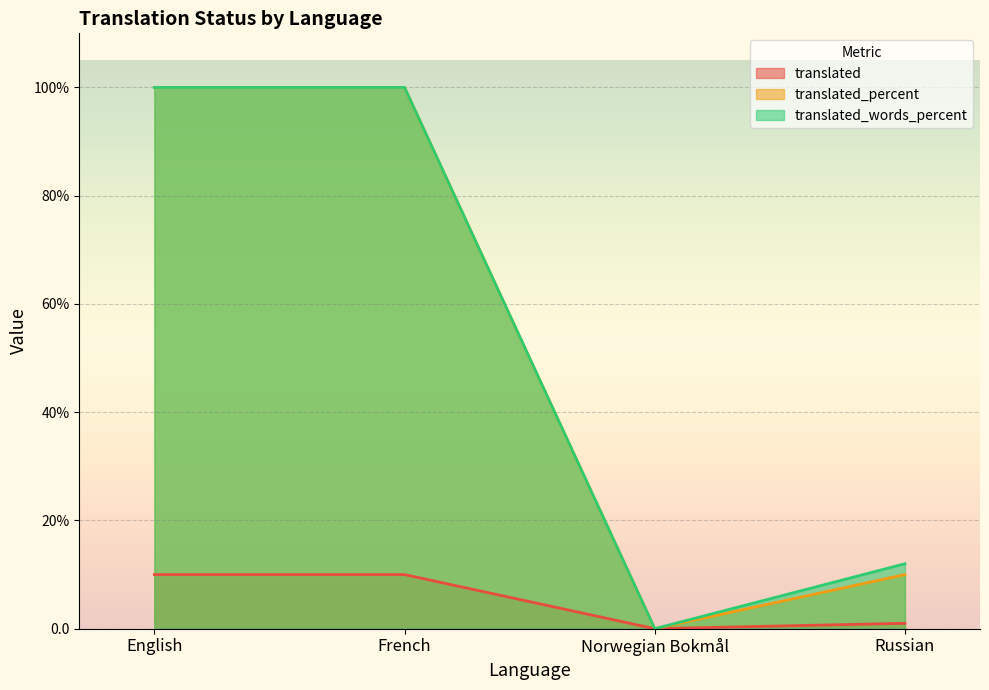

What is the label of the 3rd point from the left?

Norwegian Bokmål